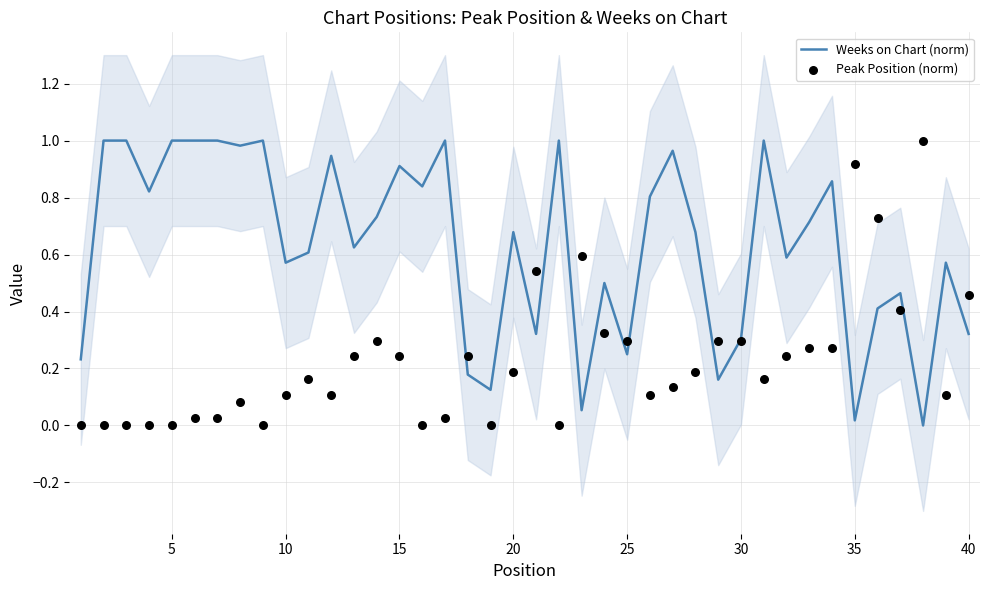

Which series has the largest total across all categories?

Weeks on Chart (norm)